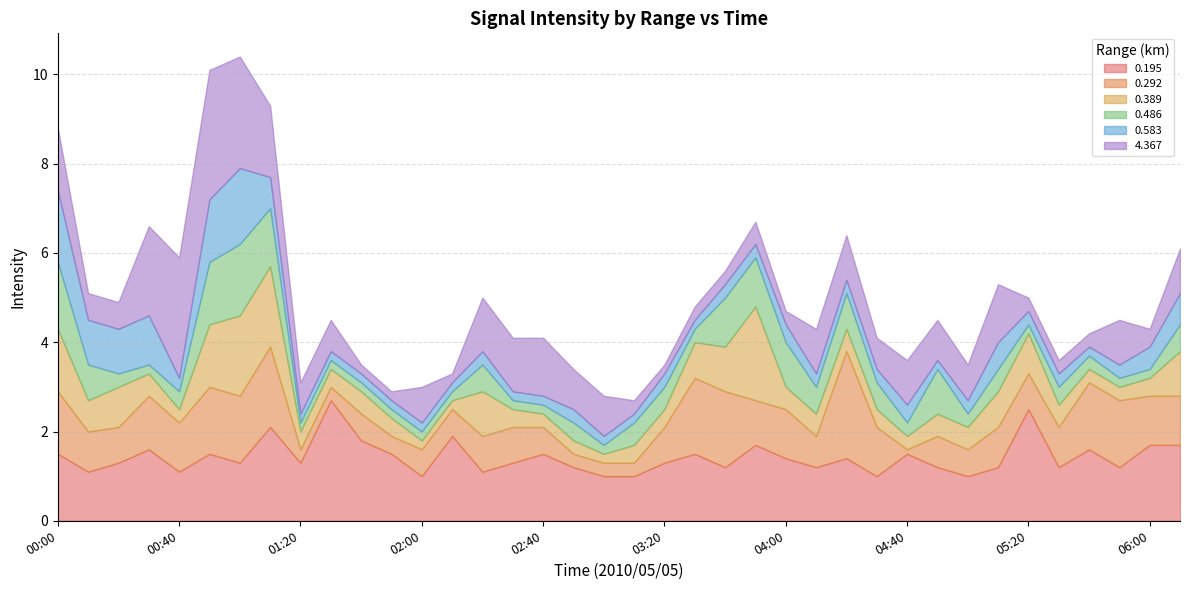

What is the maximum value for 0.292?

2.4